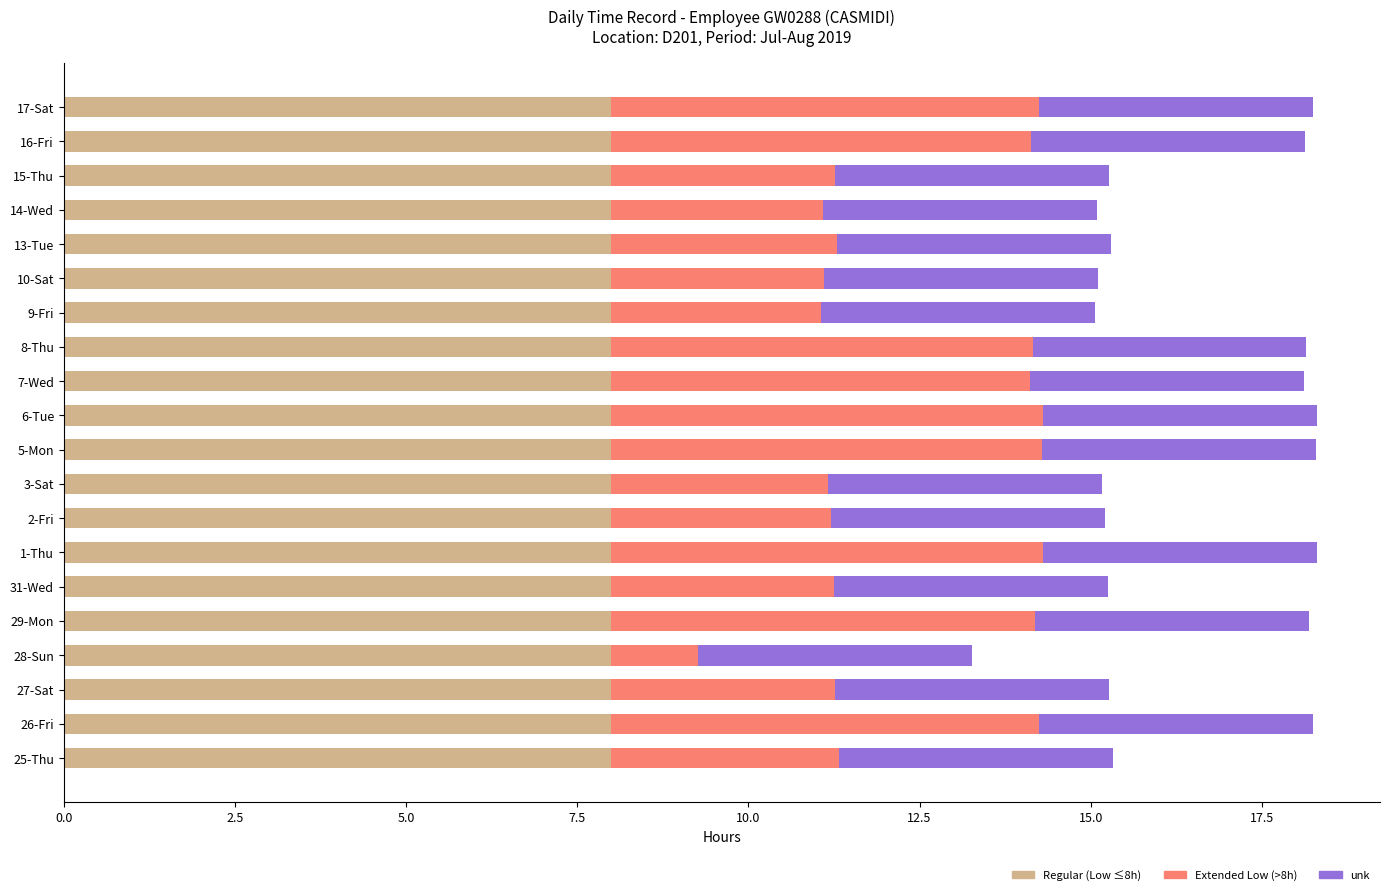

What is the total value across all series at 27-Sat?

15.3